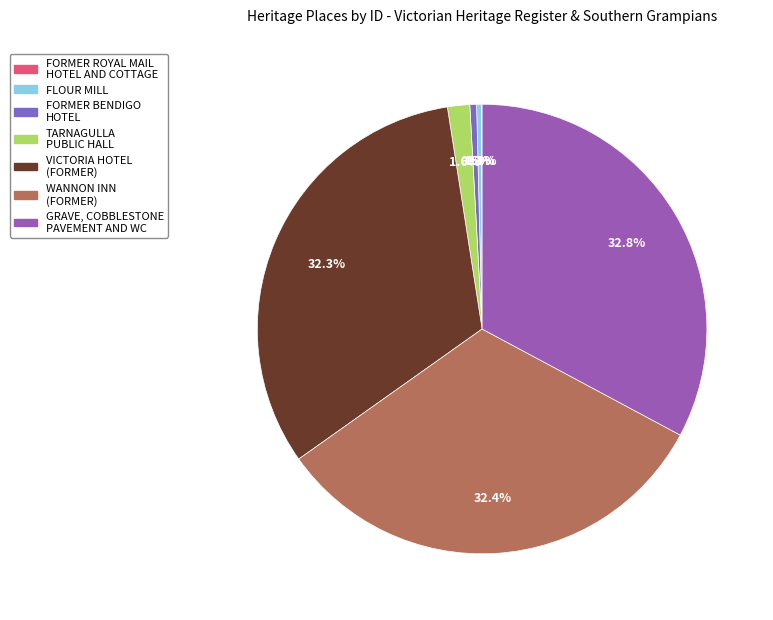

What is the change in value from FORMER BENDIGO HOTEL to WANNON INN (FORMER)?

+22863